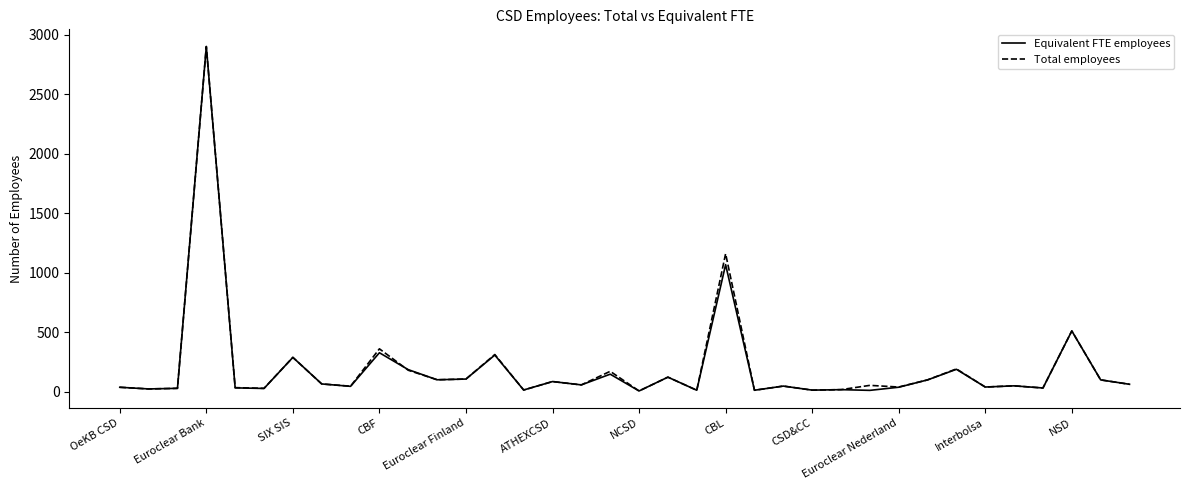

What is the maximum value shown in the chart?

2900.0